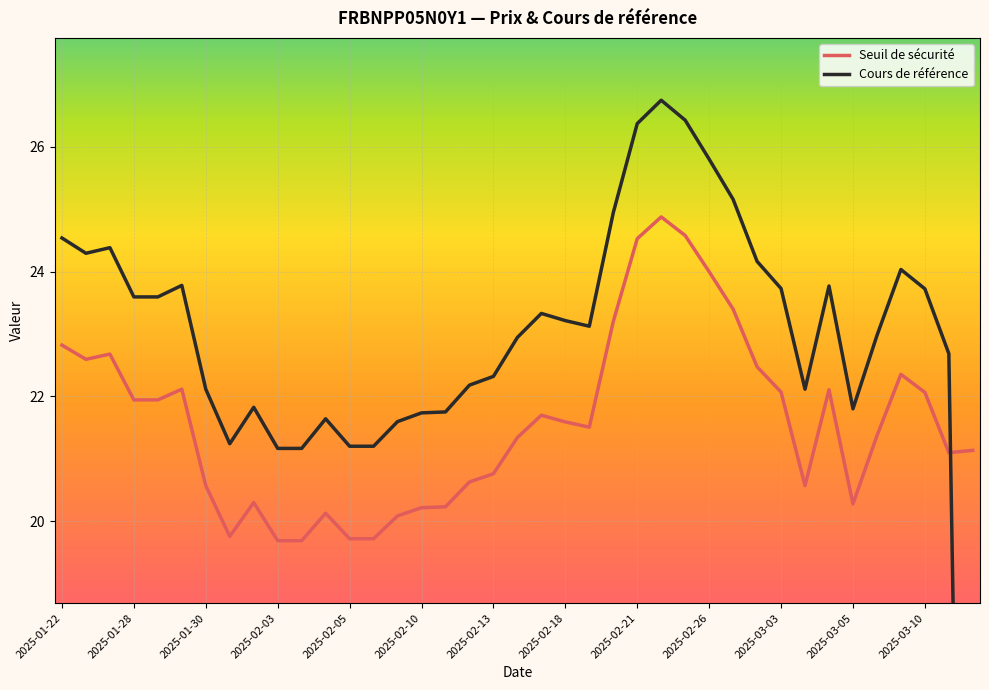

What are all the series names shown in the legend?

Seuil de sécurité, Cours de référence